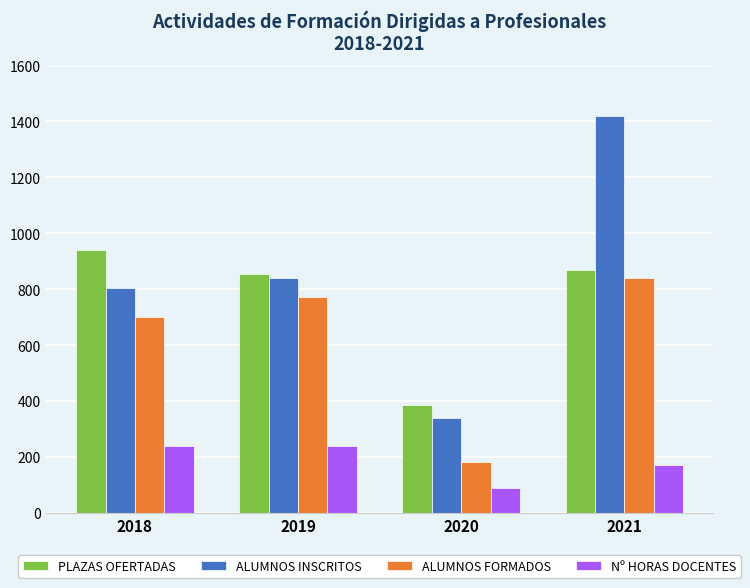

True or false: ALUMNOS INSCRITOS has a value of 1419 at 2021.

True